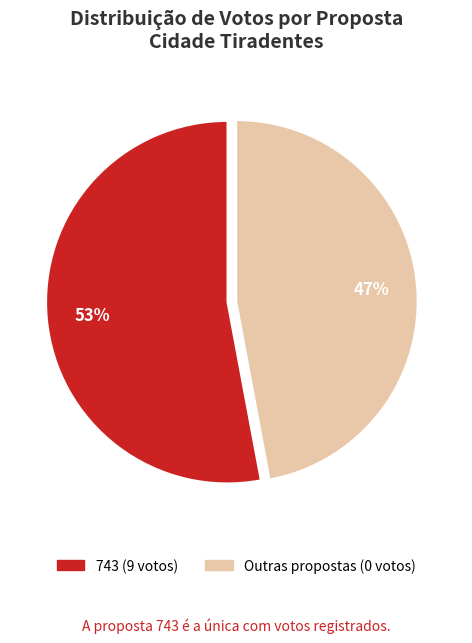

How many segments does this pie chart have?

2